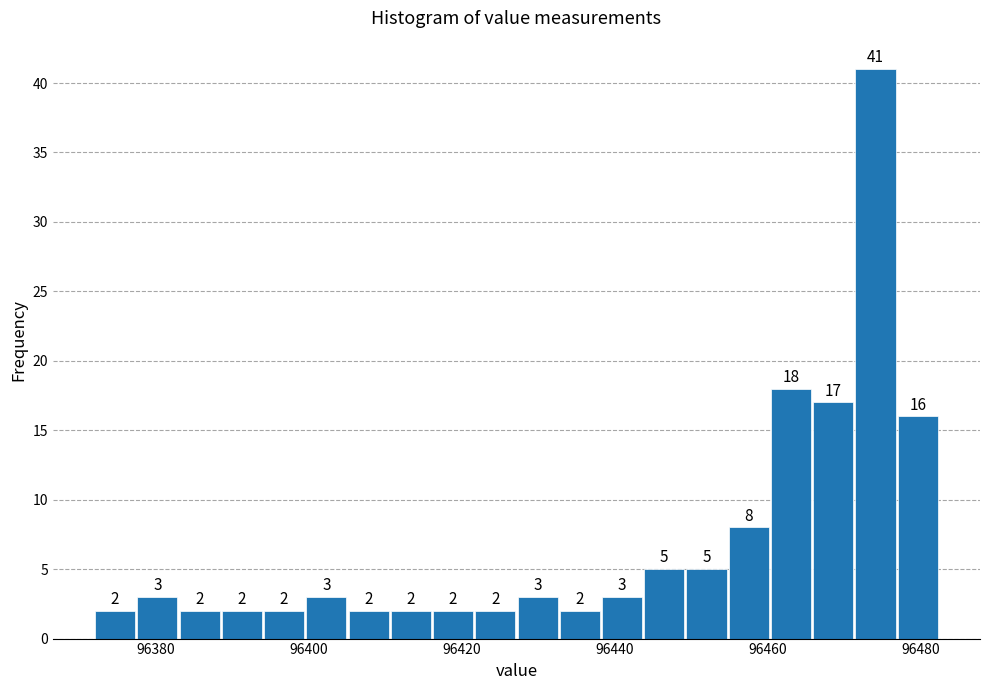

Around what value on the x-axis is the tallest bar? Give the approximate position of its centre, as read against the axis.

96474